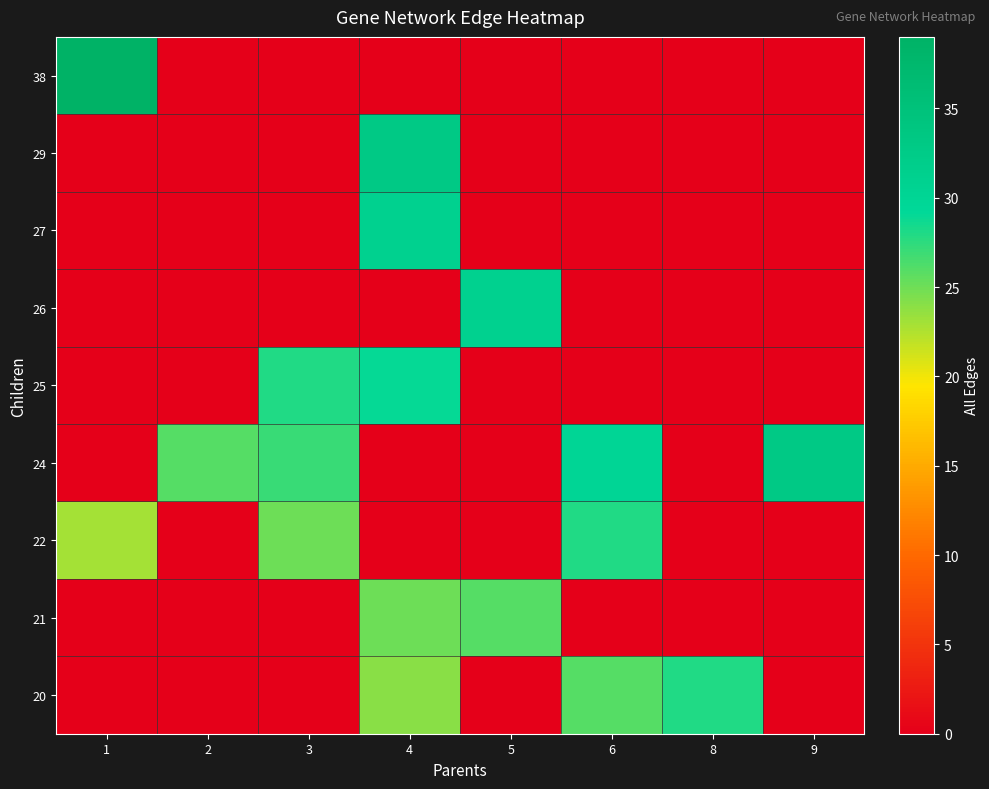

What is the total value across all series at 1?

62